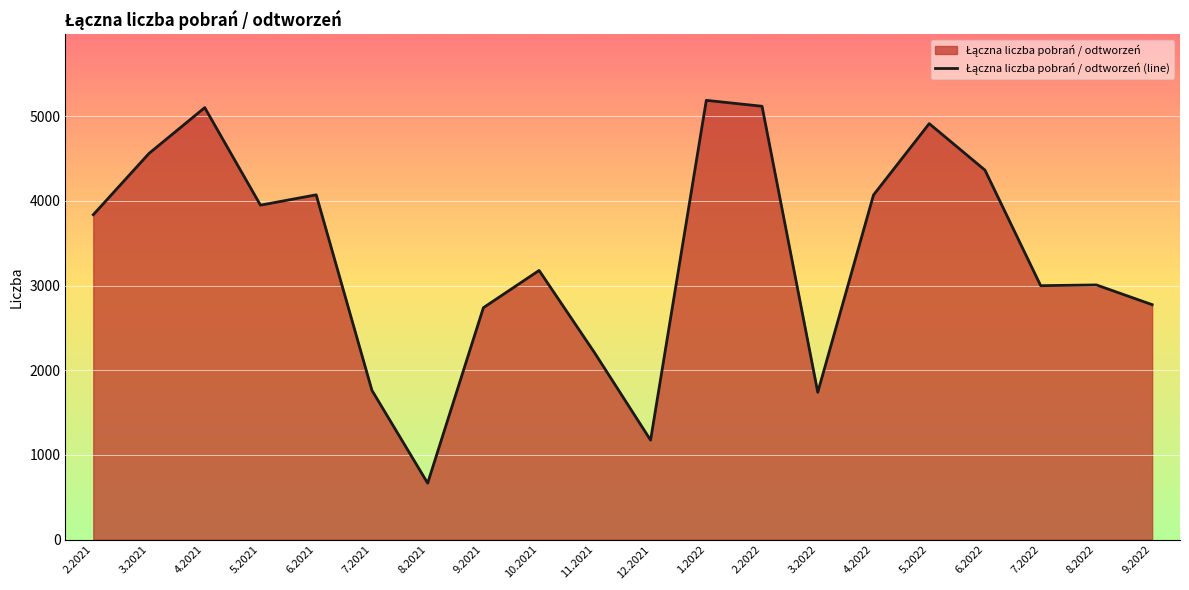

Reading left to right, what are all the values shown in this chart?

2.2021=3837	3.2021=4561	4.2021=5102	5.2021=3950	6.2021=4072	7.2021=1763	8.2021=667	9.2021=2739	10.2021=3179	11.2021=2202	12.2021=1175	1.2022=5188	2.2022=5118	3.2022=1740	4.2022=4070	5.2022=4913	6.2022=4364	7.2022=2999	8.2022=3008	9.2022=2775